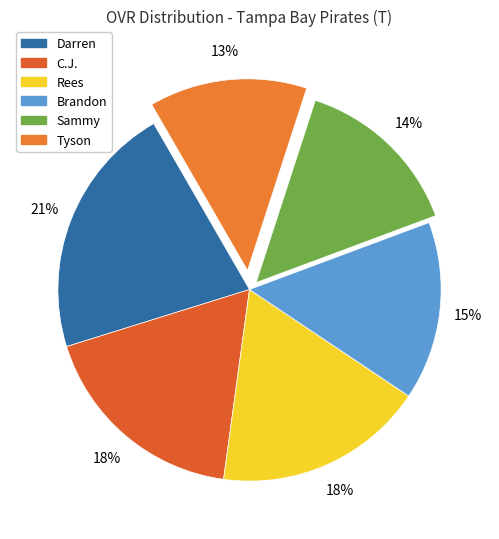

Which slice is the smallest?

Tyson